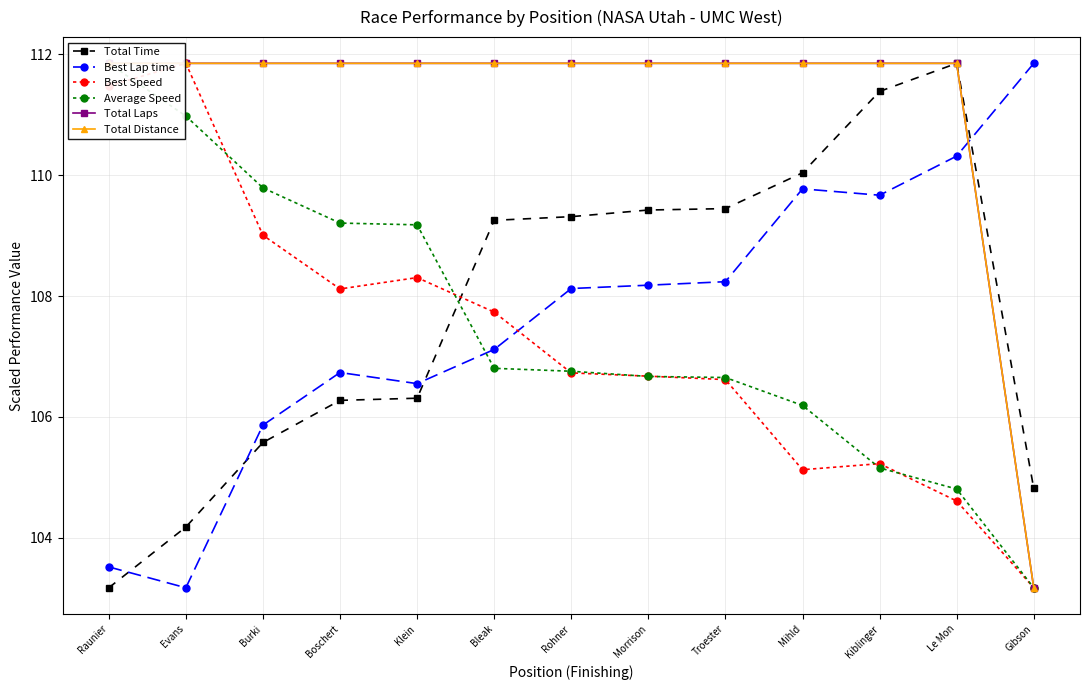

Reading left to right, what are all the values shown in this chart?

Total Time: Raunier=103.2	Evans=104.2	Burki=105.6	Boschert=106.3	Klein=106.3	Bleak=109.3	Rohner=109.3	Morrison=109.4	Troester=109.4	Mihld=110.0	Kiblinger=111.4	Le Mon=111.8	Gibson=104.8
Best Lap time: Raunier=103.5	Evans=103.2	Burki=105.9	Boschert=106.7	Klein=106.6	Bleak=107.1	Rohner=108.1	Morrison=108.2	Troester=108.2	Mihld=109.8	Kiblinger=109.7	Le Mon=110.3	Gibson=111.8
Best Speed: Raunier=111.5	Evans=111.8	Burki=109.0	Boschert=108.1	Klein=108.3	Bleak=107.7	Rohner=106.7	Morrison=106.7	Troester=106.6	Mihld=105.1	Kiblinger=105.2	Le Mon=104.6	Gibson=103.2
Average Speed: Raunier=111.8	Evans=111.0	Burki=109.8	Boschert=109.2	Klein=109.2	Bleak=106.8	Rohner=106.8	Morrison=106.7	Troester=106.7	Mihld=106.2	Kiblinger=105.2	Le Mon=104.8	Gibson=103.2
Total Laps: Raunier=111.8	Evans=111.8	Burki=111.8	Boschert=111.8	Klein=111.8	Bleak=111.8	Rohner=111.8	Morrison=111.8	Troester=111.8	Mihld=111.8	Kiblinger=111.8	Le Mon=111.8	Gibson=103.2
Total Distance: Raunier=111.8	Evans=111.8	Burki=111.8	Boschert=111.8	Klein=111.8	Bleak=111.8	Rohner=111.8	Morrison=111.8	Troester=111.8	Mihld=111.8	Kiblinger=111.8	Le Mon=111.8	Gibson=103.2